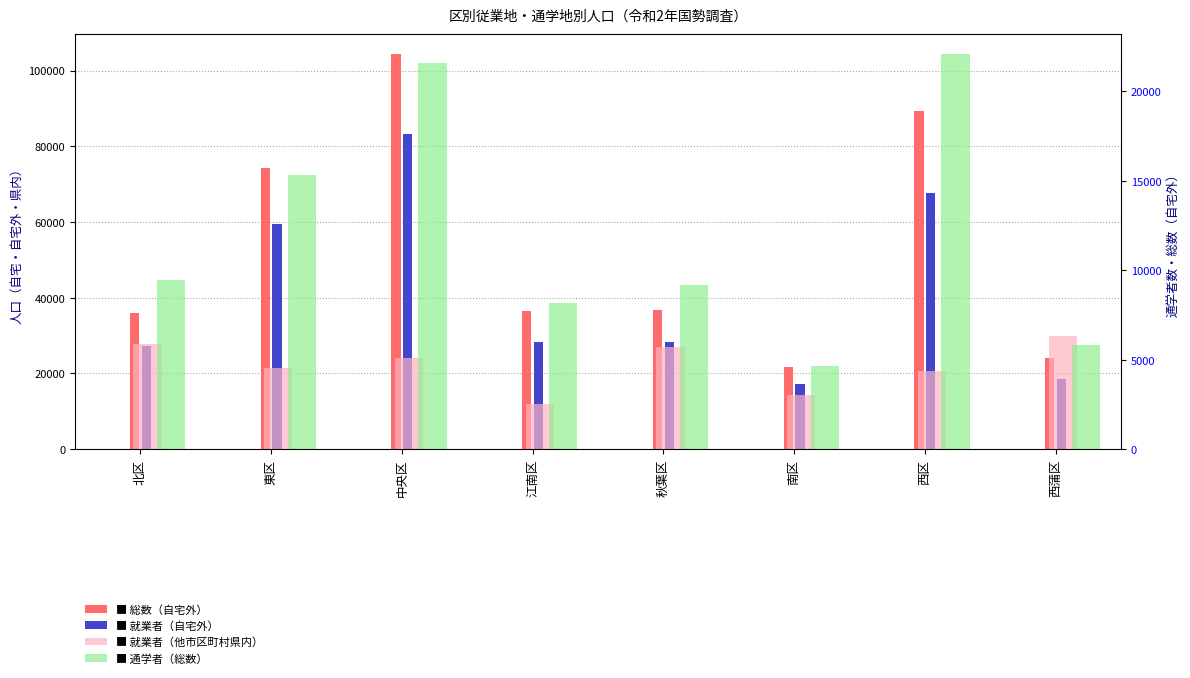

How many groups of bars are there?

8